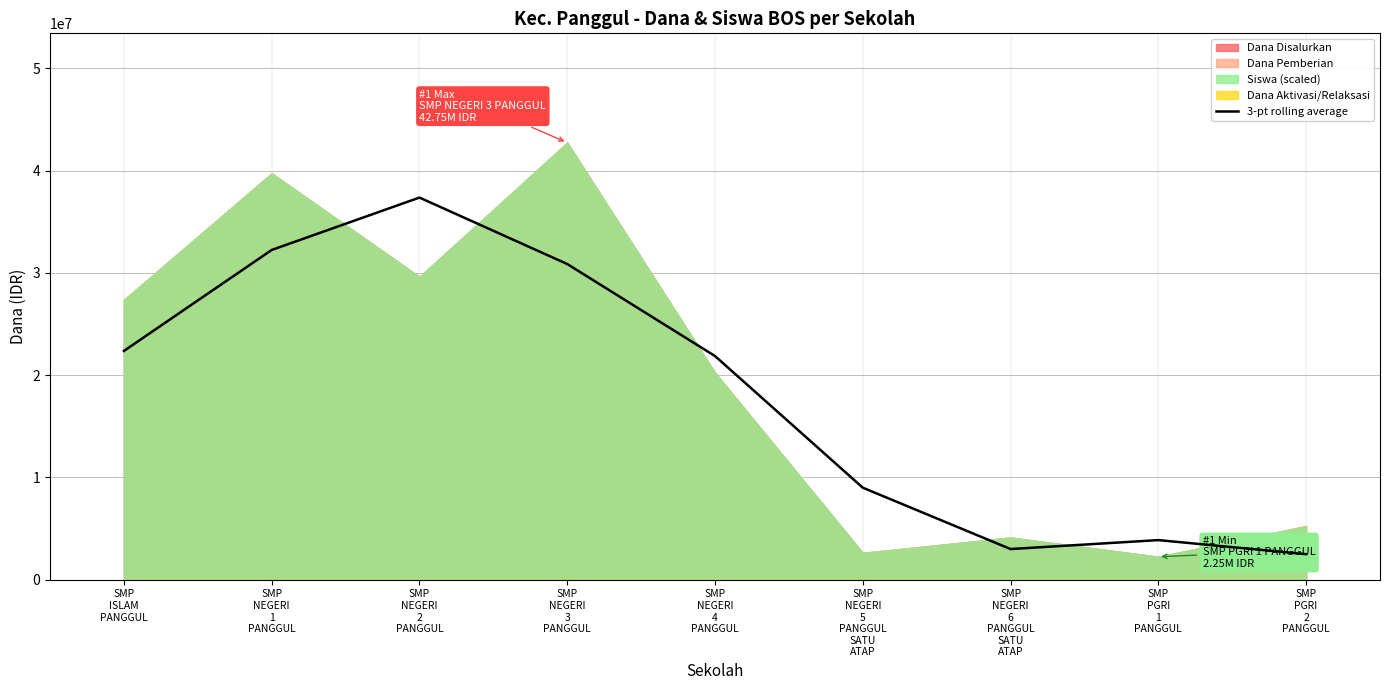

List the labels in order of value, largest first.

SMP
NEGERI
2
PANGGUL, SMP
NEGERI
1
PANGGUL, SMP
NEGERI
3
PANGGUL, SMP
ISLAM
PANGGUL, SMP
NEGERI
4
PANGGUL, SMP
NEGERI
5
PANGGUL
SATU
ATAP, SMP
PGRI
1
PANGGUL, SMP
NEGERI
6
PANGGUL
SATU
ATAP, SMP
PGRI
2
PANGGUL